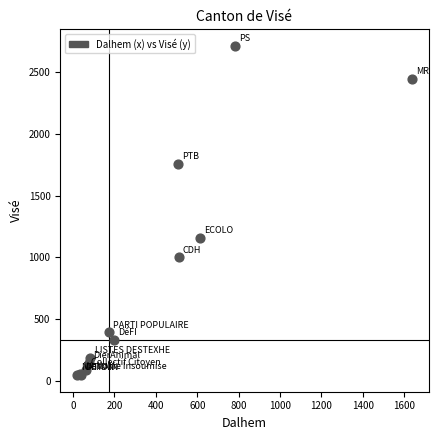

What Y value in the scatter plot is closest to 1379?

1156